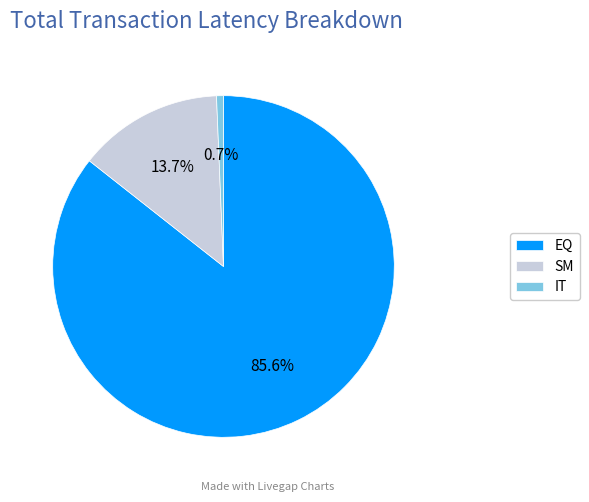

To the nearest percent, what is the difference between the IT and EQ slice percentages?

85%